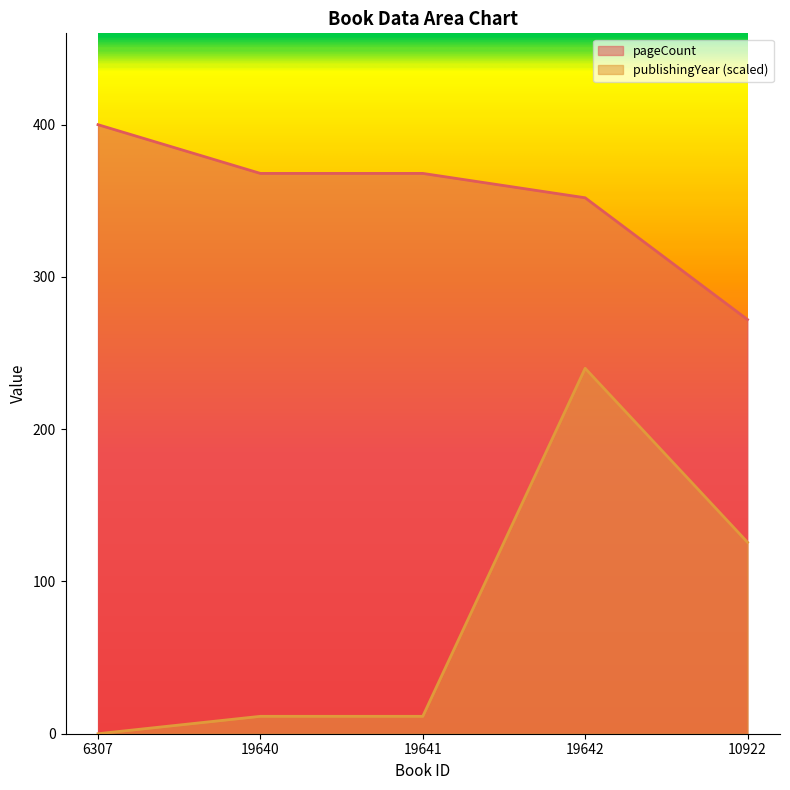

What are all the series names shown in the legend?

pageCount, publishingYear (scaled)